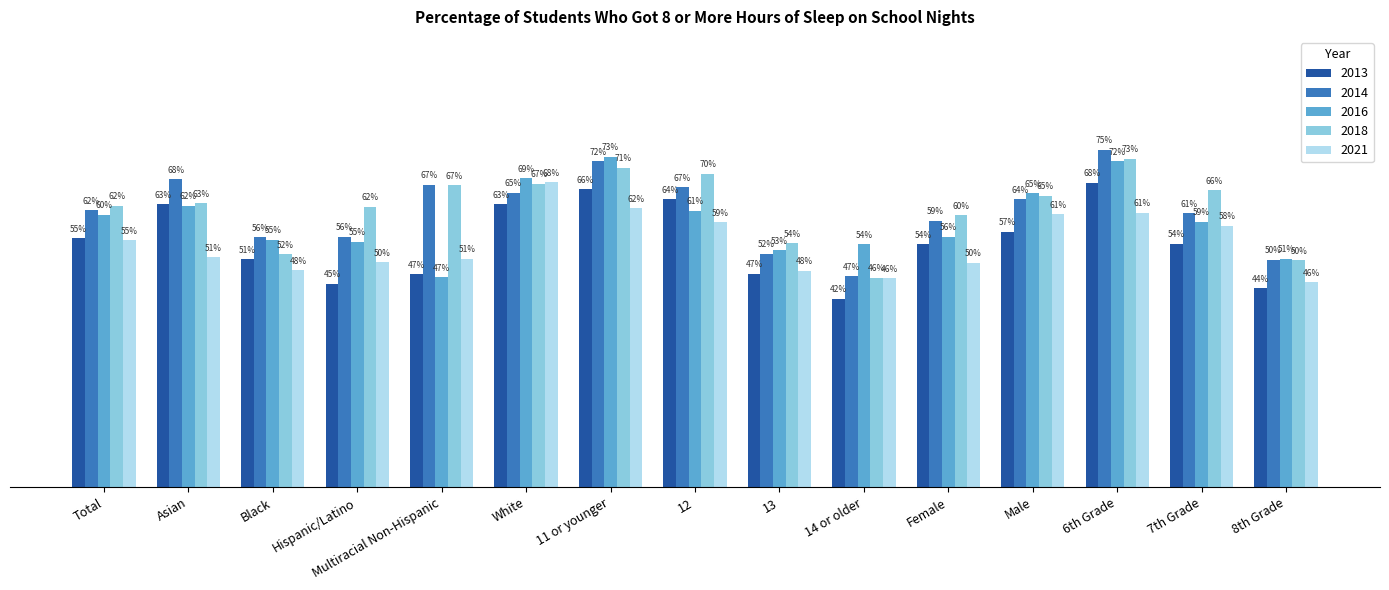

Where is 2013 nearest to the value 0?

14 or older